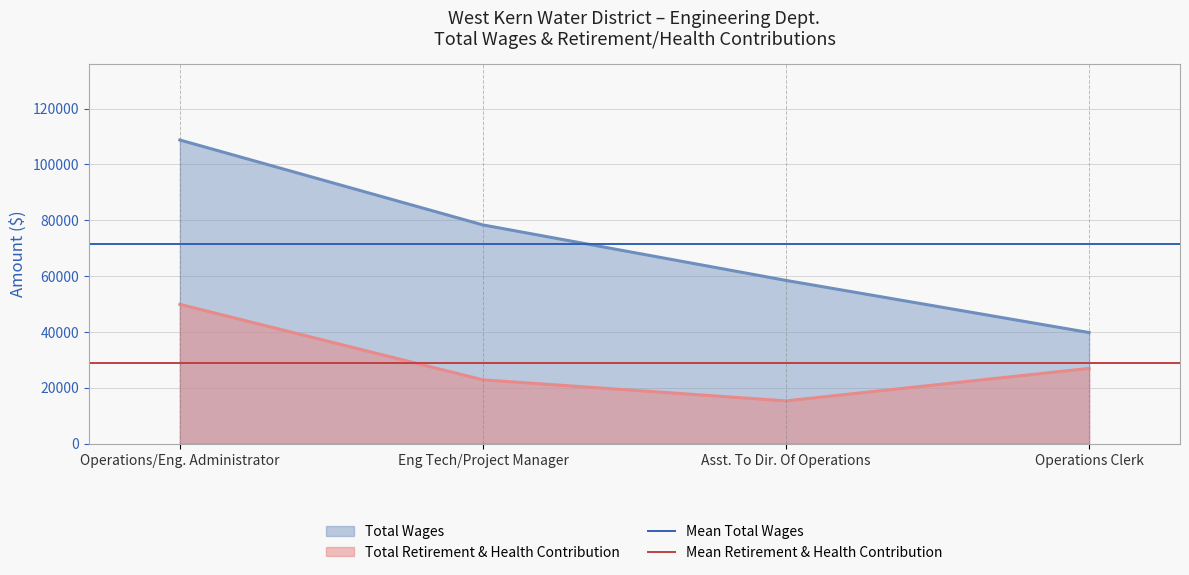

At which category is the sum across all series the highest?

Operations/Eng. Administrator